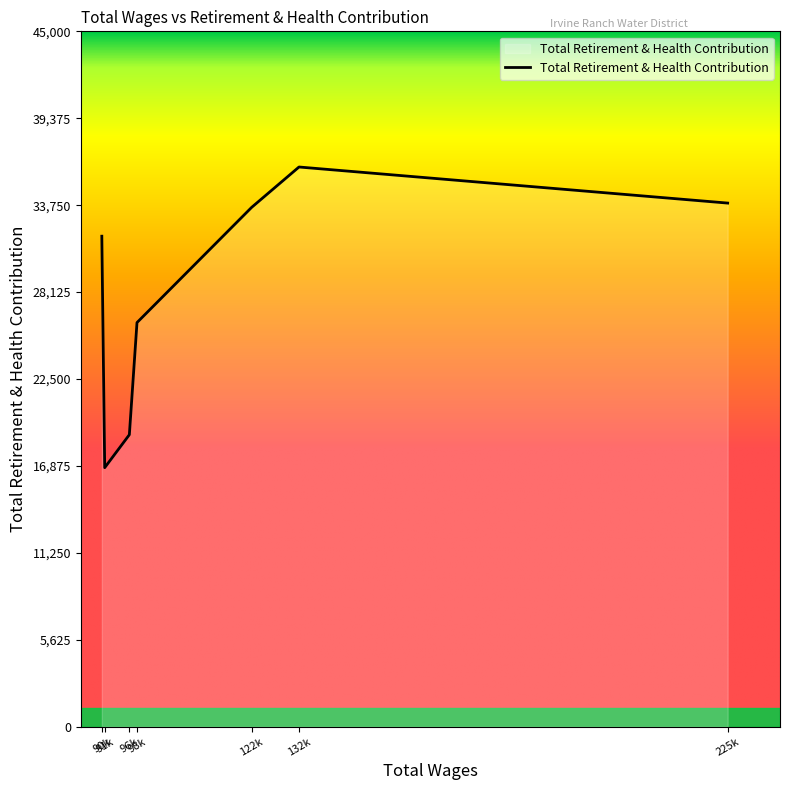

What is the difference between the maximum and minimum values?

19457